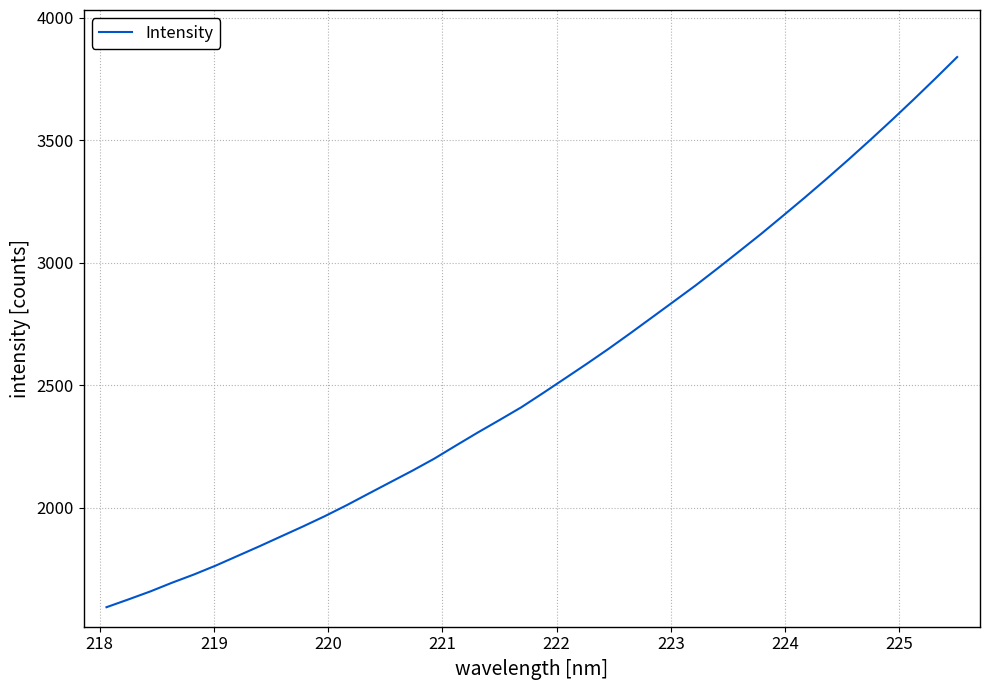

What is the difference between the maximum and minimum values?

2245.4